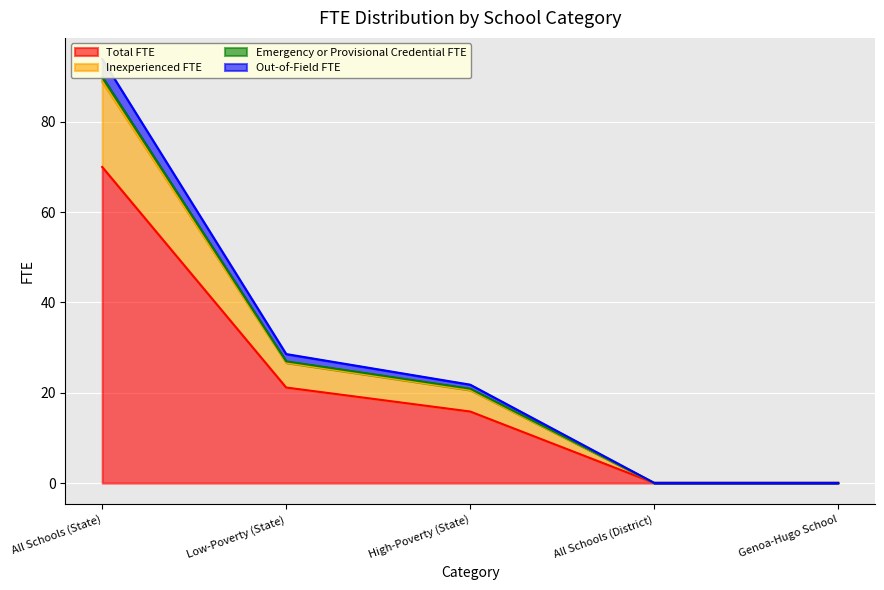

True or false: Inexperienced FTE has a value of 20.9 at High-Poverty (State).

True